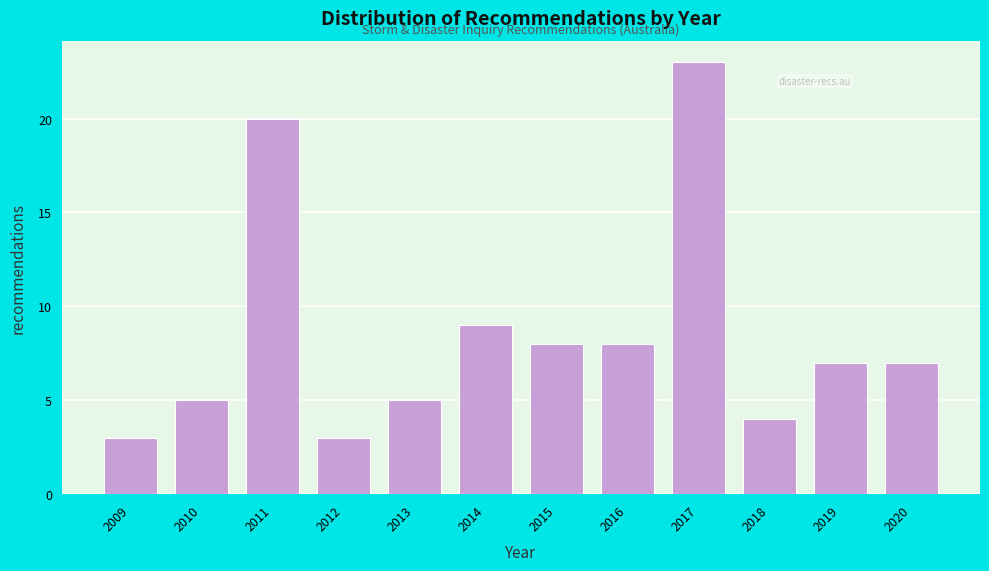

Reading right to left, transcribe all the data shown in this chart.

7	7	4	23	8	8	9	5	3	20	5	3